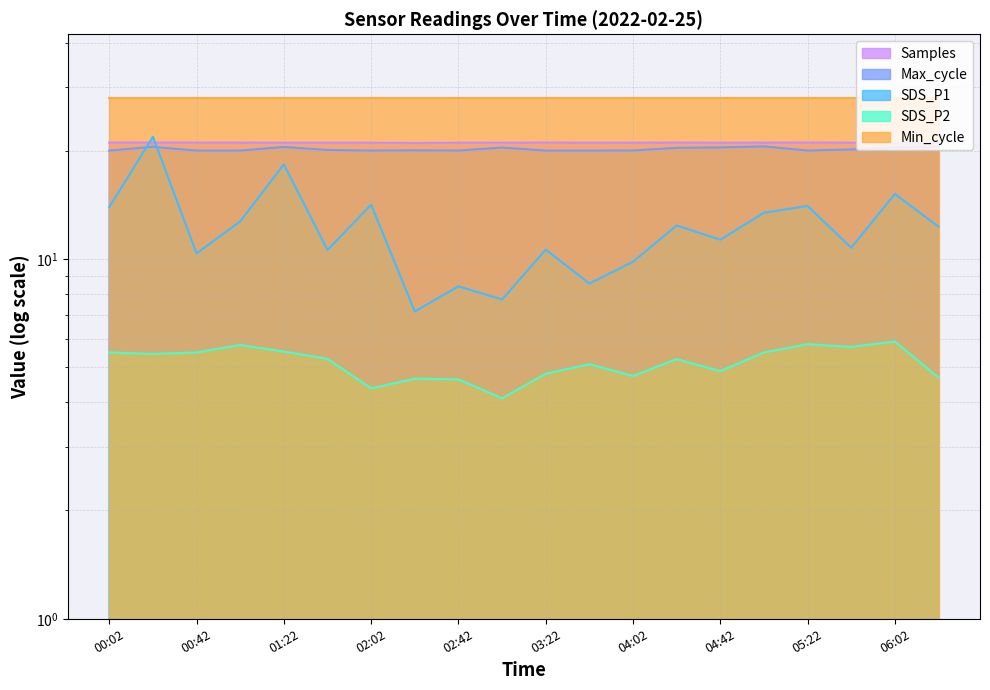

List the labels in order of Samples value, largest first.

03:22, 00:02, 04:22, 05:22, 00:22, 00:42, 01:02, 05:42, 05:02, 06:02, 01:42, 06:22, 04:42, 02:02, 04:02, 01:22, 02:42, 03:42, 03:02, 02:22